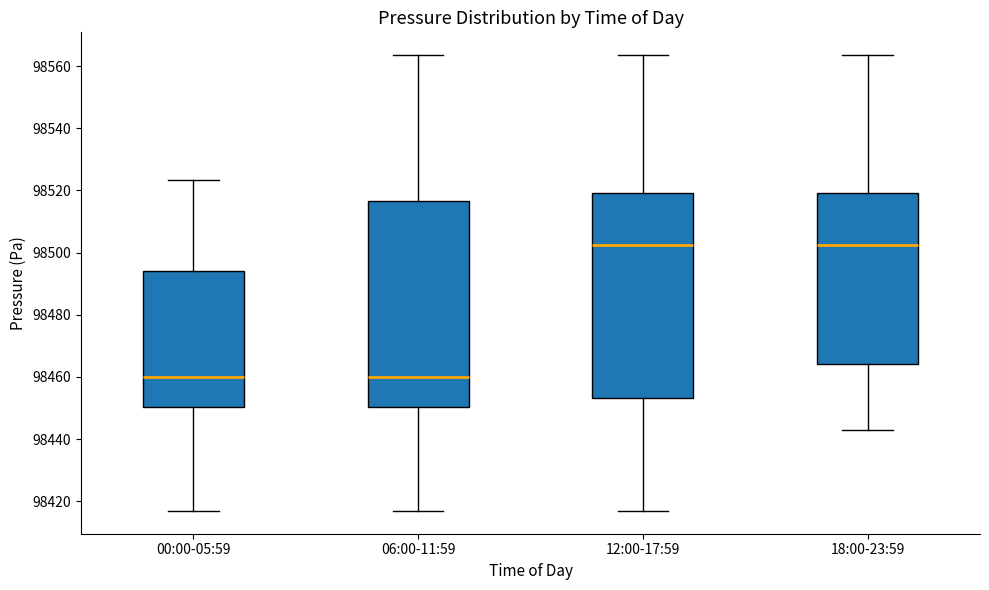

Where does the lower whisker of the box for 12:00-17:59 end on the y-axis? The values are not printed on the chart, so give them approximately, as read against the axis.

98416